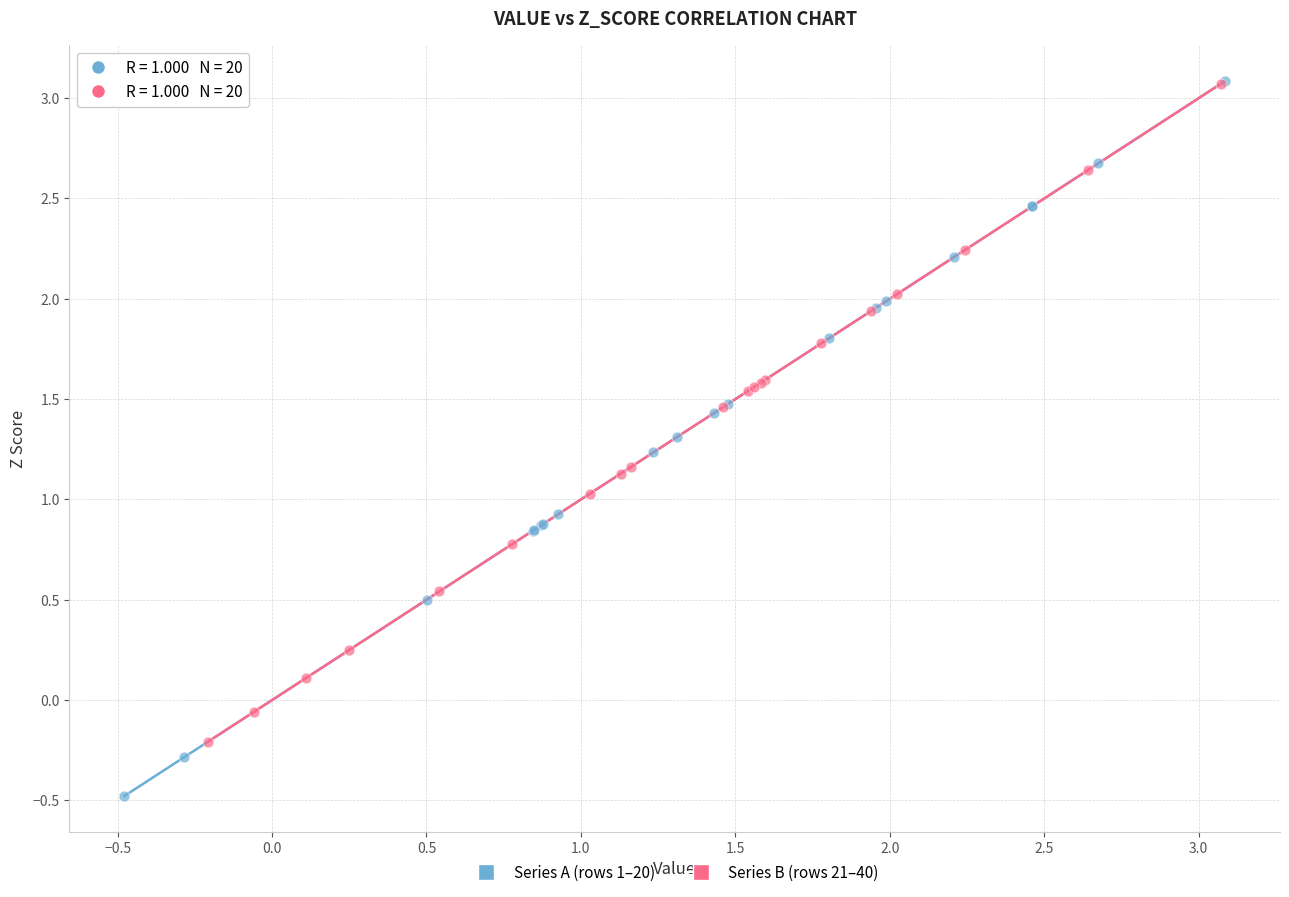

Which series contains the lowest Y value?

Series A (rows 1–20)